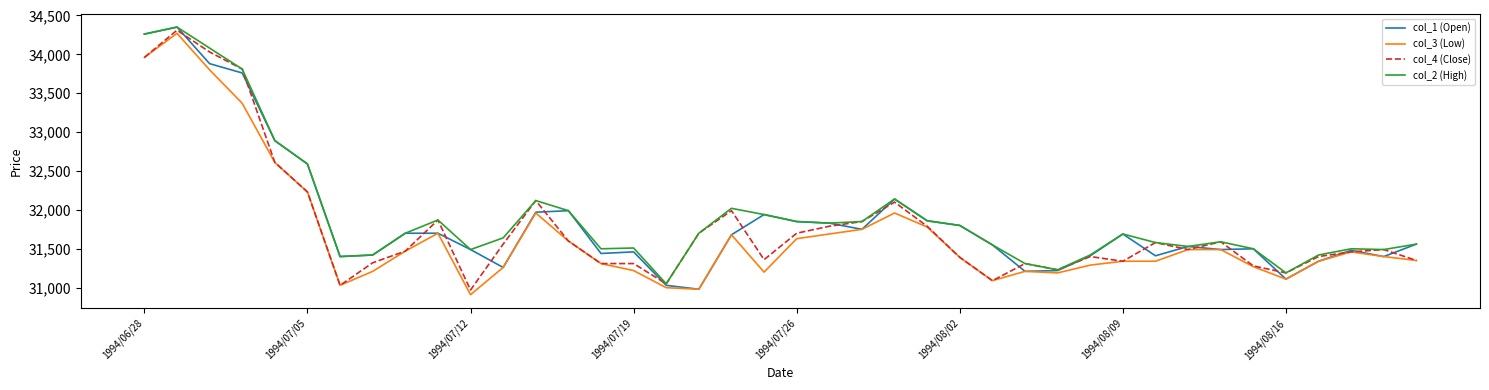

How many categories are shown in the chart?

40